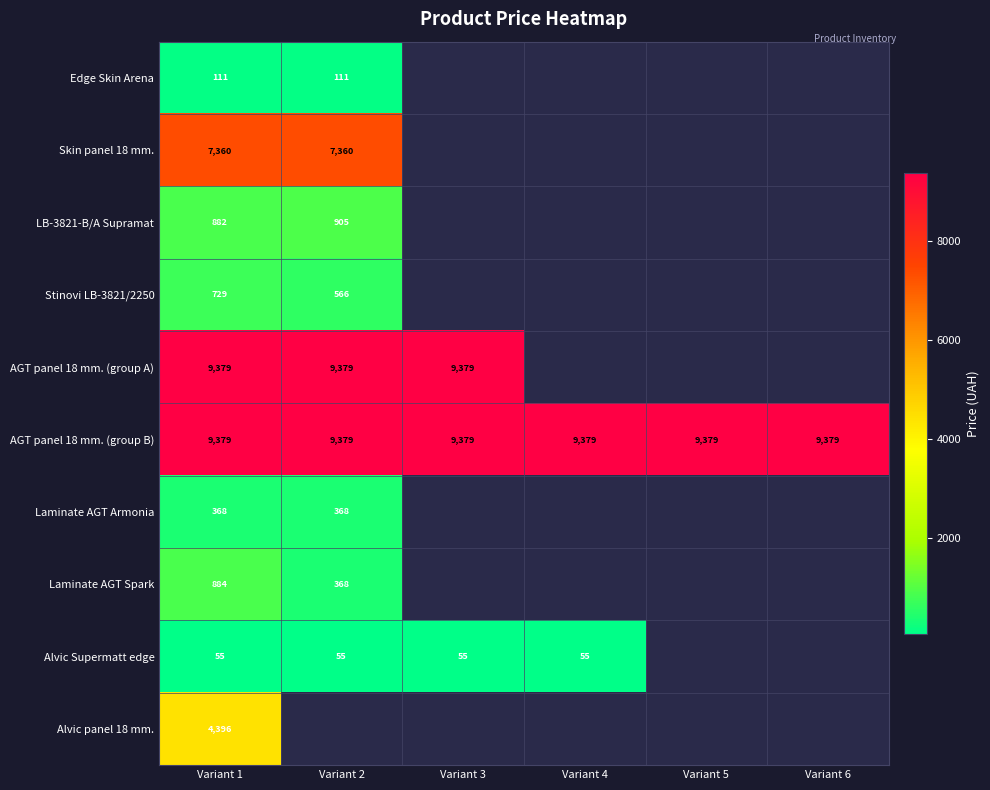

Which series has the largest total across all categories?

AGT panel 18 mm. (group B)